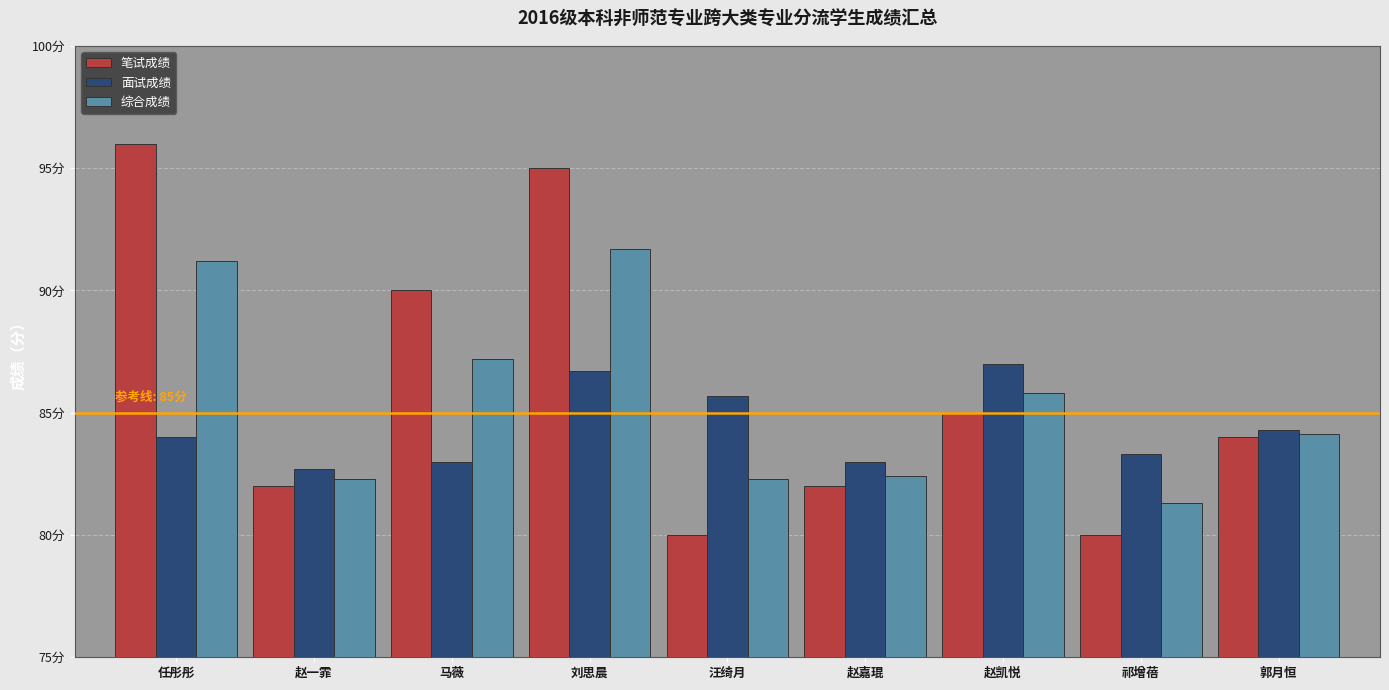

What is the difference between the second highest and minimum values in the 面试成绩 series?

4.0